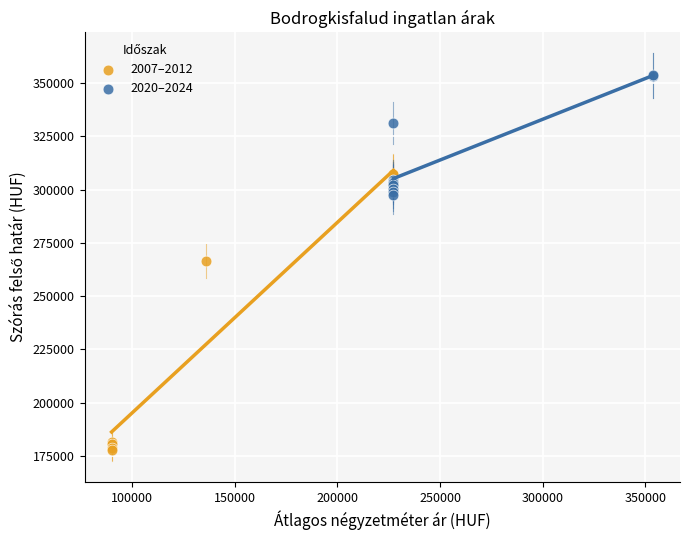

Which series has the largest Y range (max minus min)?

2007–2012